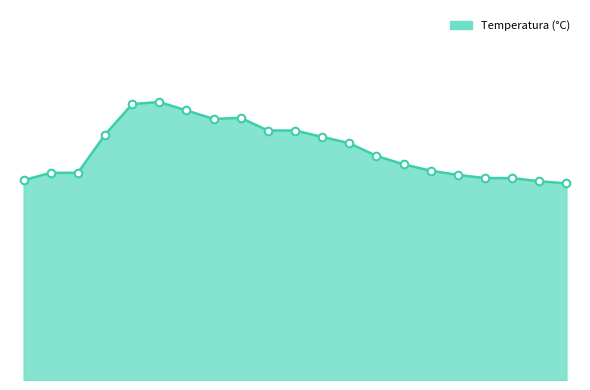

Does the chart have visible grid lines?

No